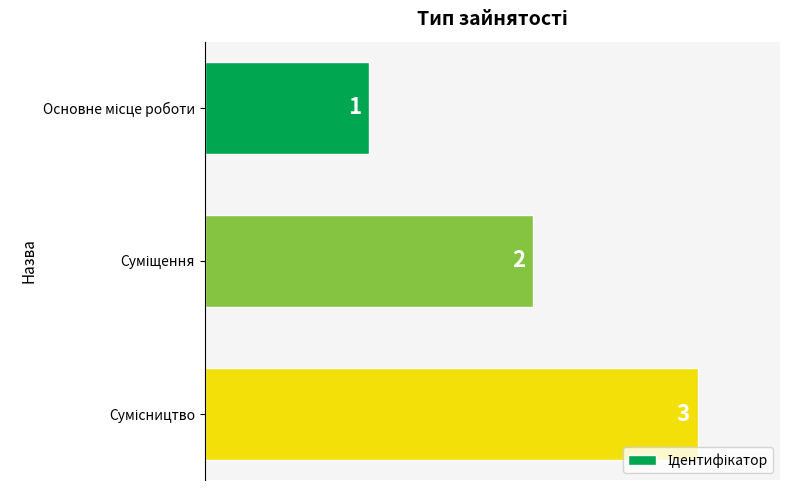

What is the minimum value shown in the chart?

1